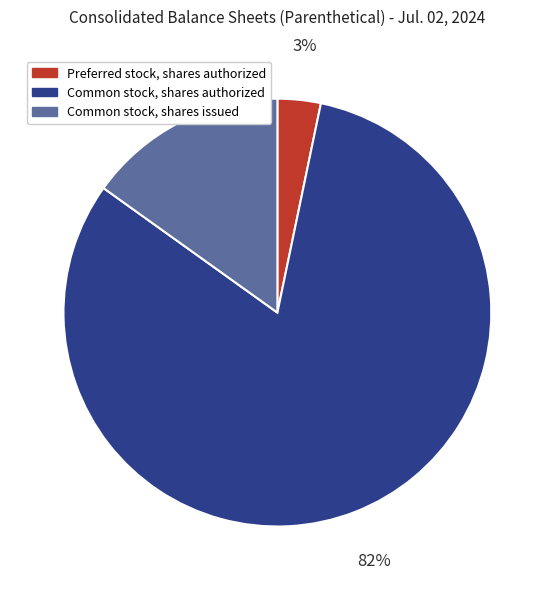

True or false: Common stock, shares issued accounts for 5% of the total.

False